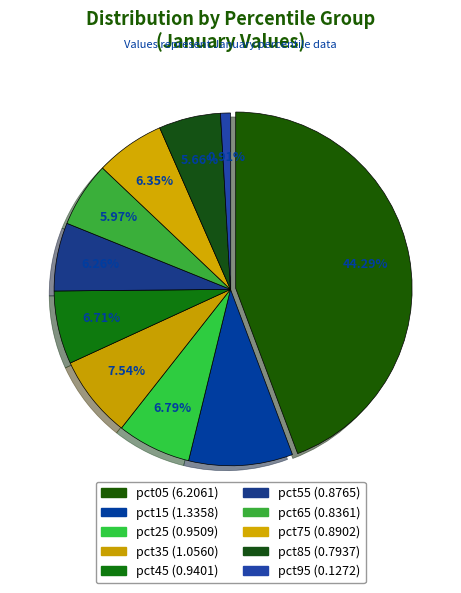

Does pct55 account for over 50% of the chart?

No